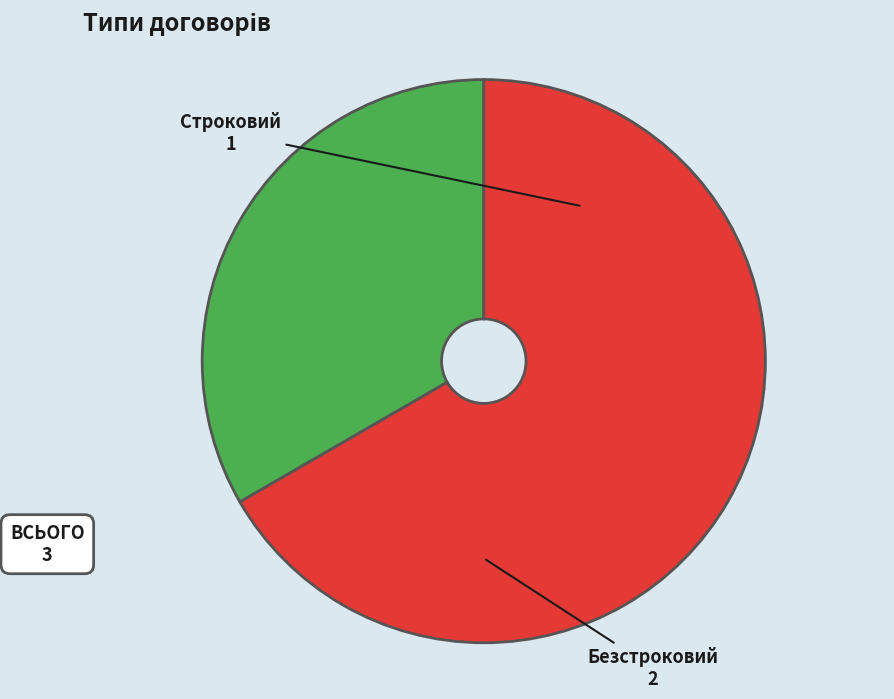

Is the sum of Безстроковий and Строковий greater than half?

Yes